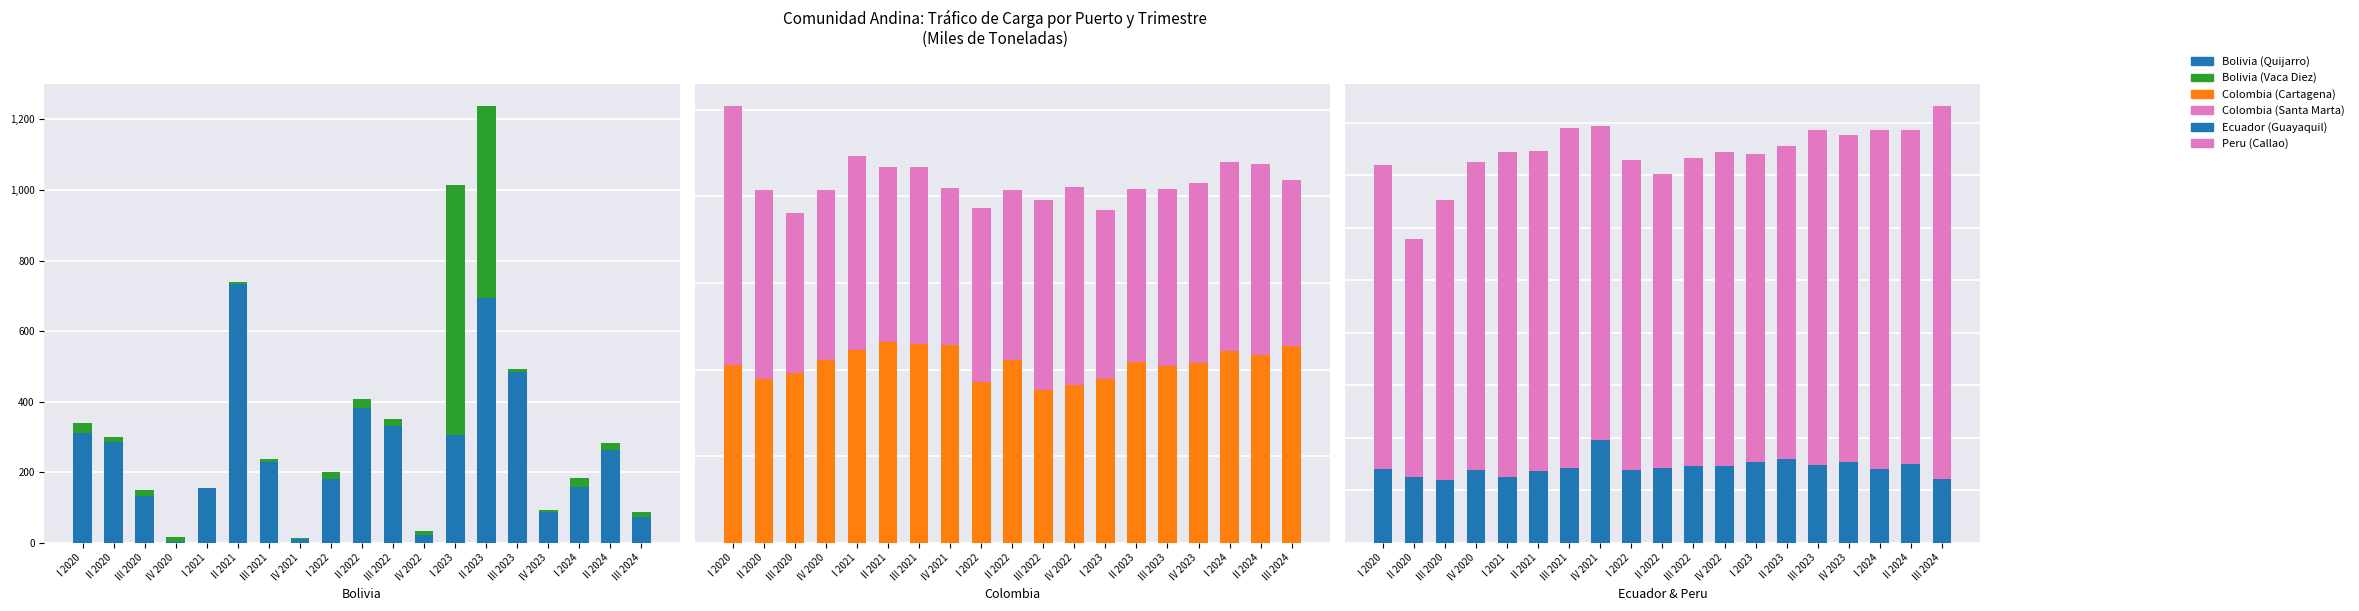

Is it true that Colombia (Santa Marta) equals 9590.8 at III 2024?

True